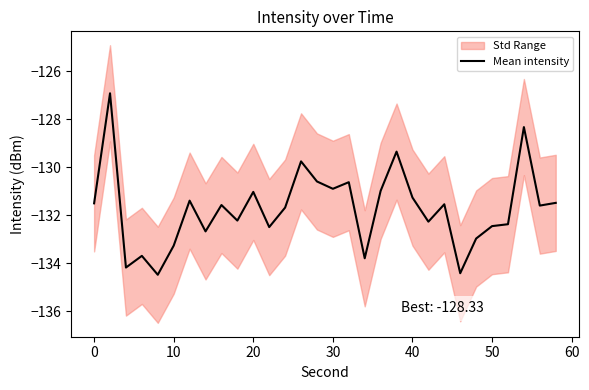

How many data points are less than -131?

22